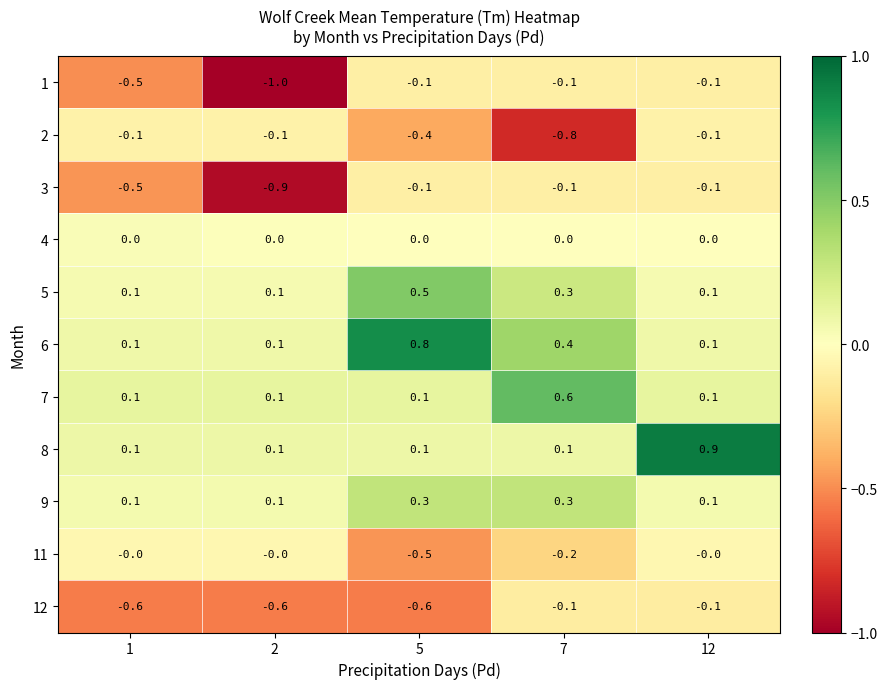

At which category is the sum across all series the highest?

12